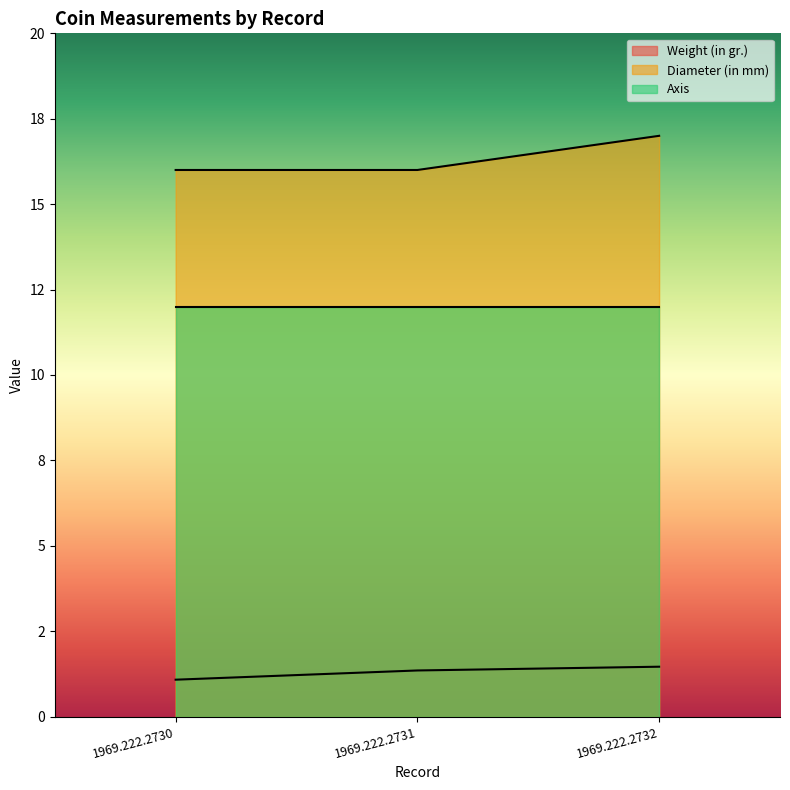

At which category does the chart reach its peak across all series?

1969.222.2732